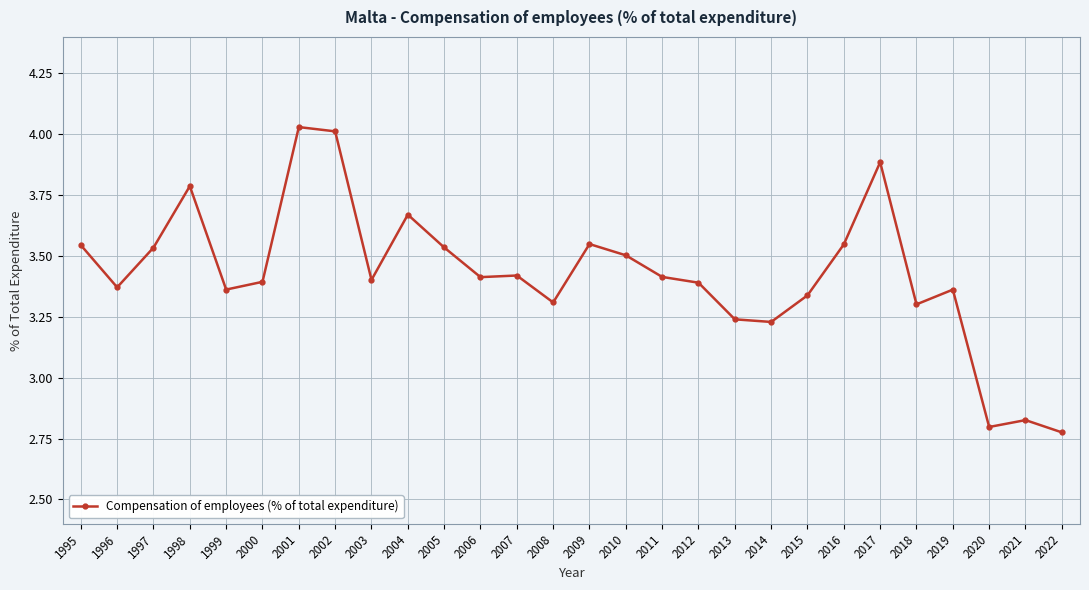

Between 2000 and 2017, which is larger?

2017